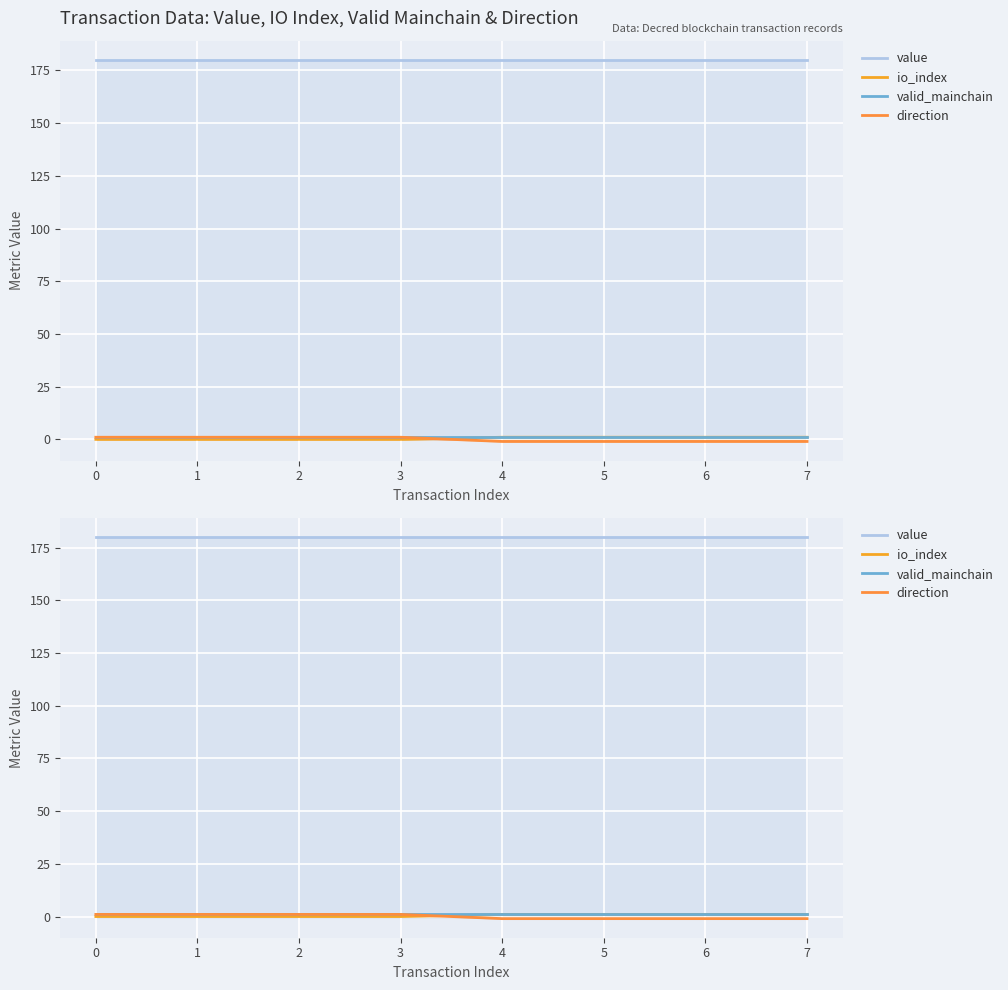

What is the total value across all series at 7?

181.0